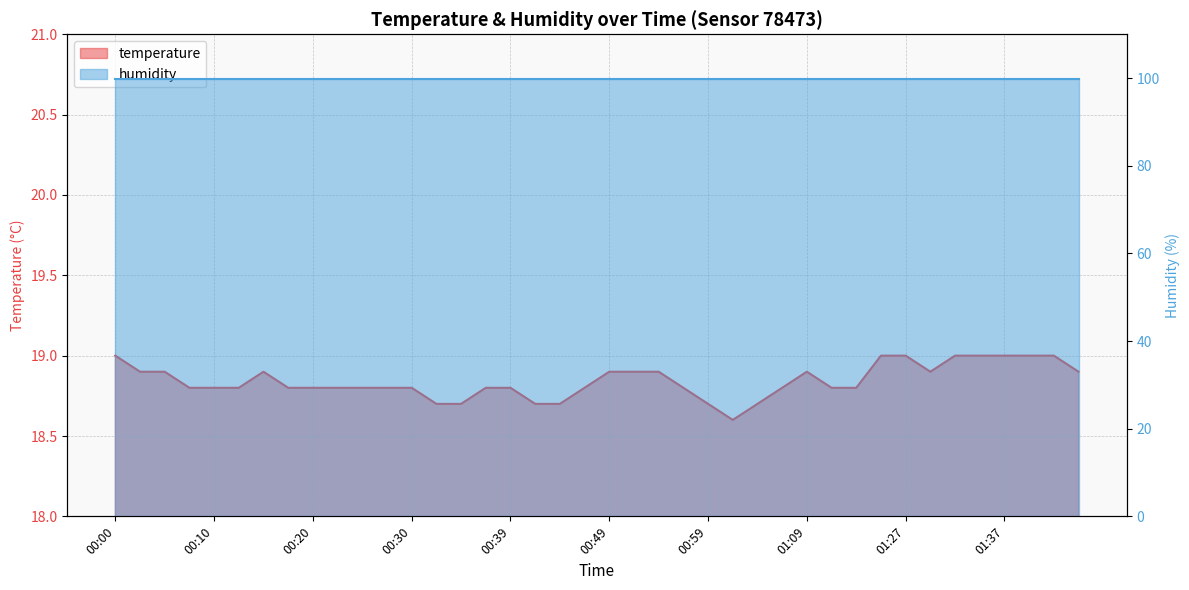

List the labels in order of value, smallest first.

01:01, 00:32, 00:35, 00:42, 00:44, 00:59, 01:04, 00:08, 00:10, 00:13, 00:17, 00:20, 00:22, 00:25, 00:27, 00:30, 00:37, 00:39, 00:47, 00:56, 01:06, 01:16, 01:19, 00:03, 00:05, 00:15, 00:49, 00:52, 00:54, 01:09, 01:30, 01:47, 00:00, 01:25, 01:27, 01:32, 01:35, 01:37, 01:40, 01:45